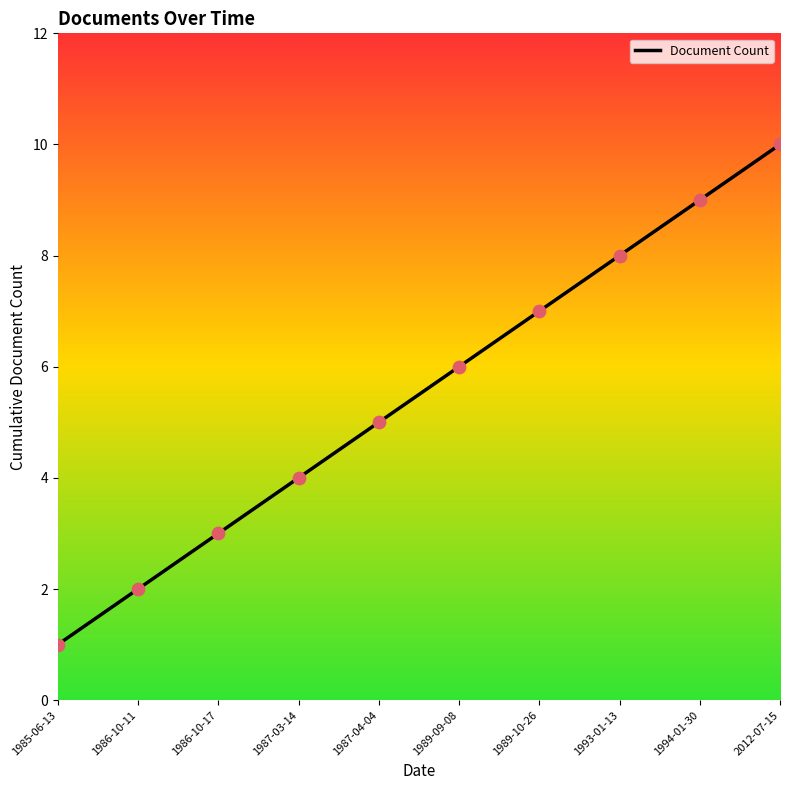

Approximately how many times larger is the value at 1989-10-26 compared to 1994-01-30?

0.8